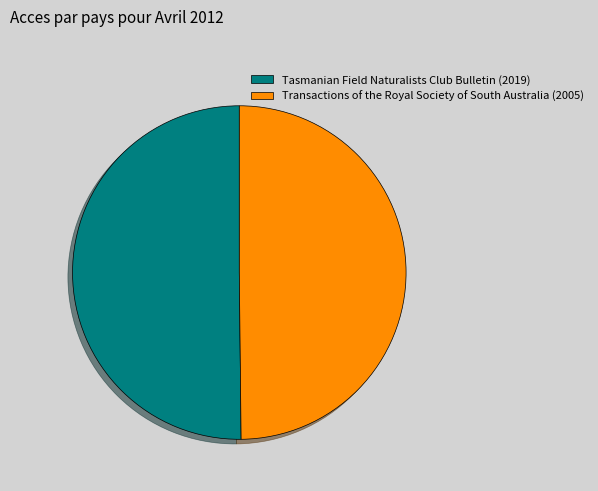

Approximately how many times larger is the value at Transactions of the Royal Society of South Australia (2005) compared to Tasmanian Field Naturalists Club Bulletin (2019)?

1.0